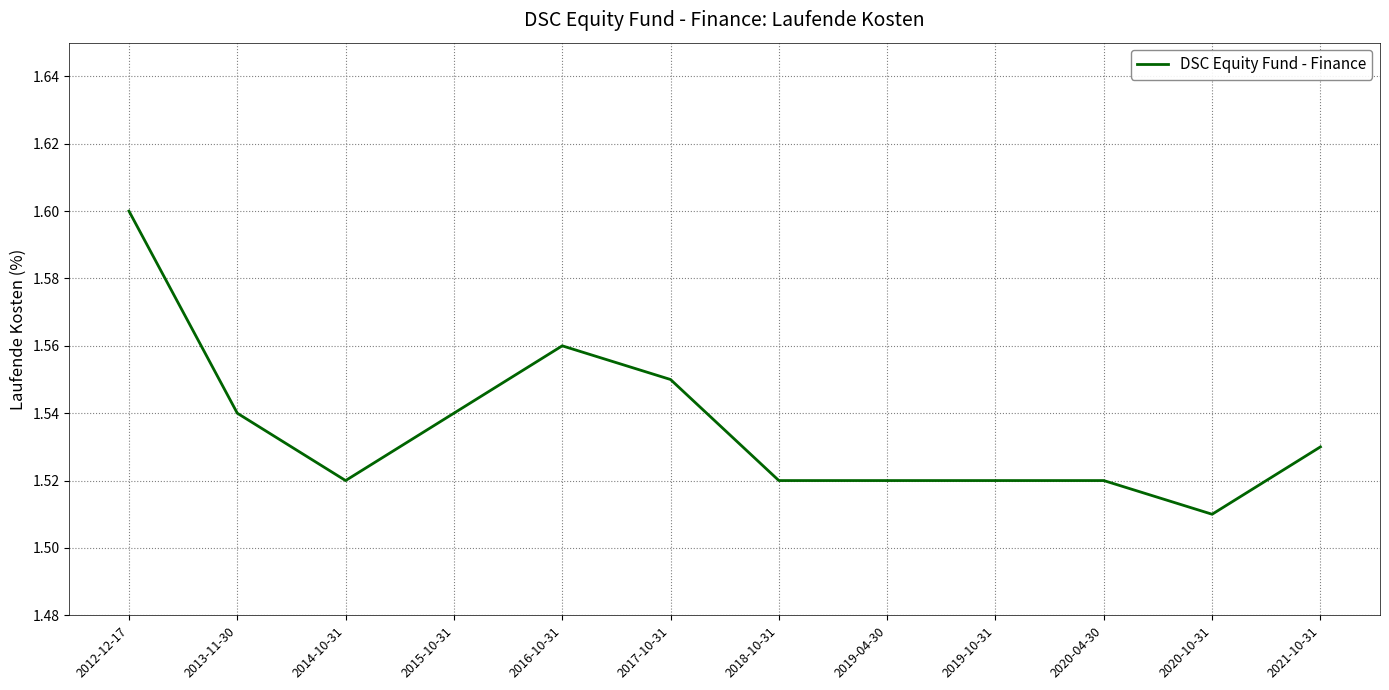

Where is the data nearest to the value 1?

2020-10-31